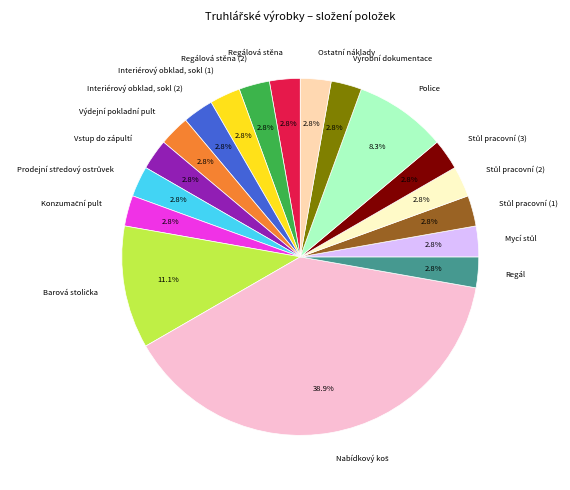

Combined, what portion of the pie is Vstup do zápultí and Regál?

5.6%